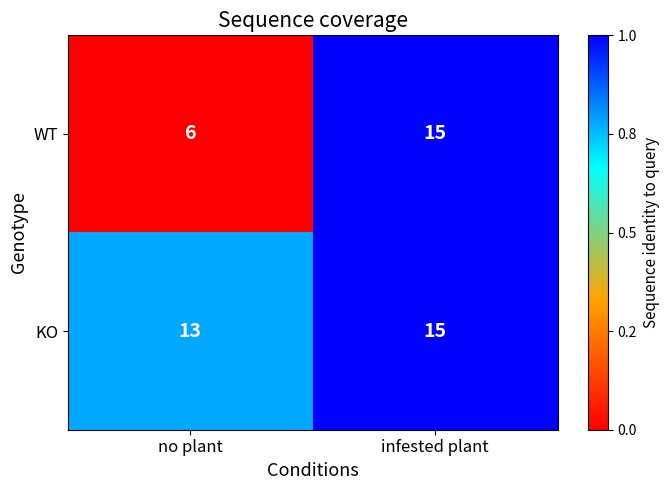

Which series has the largest total across all categories?

KO